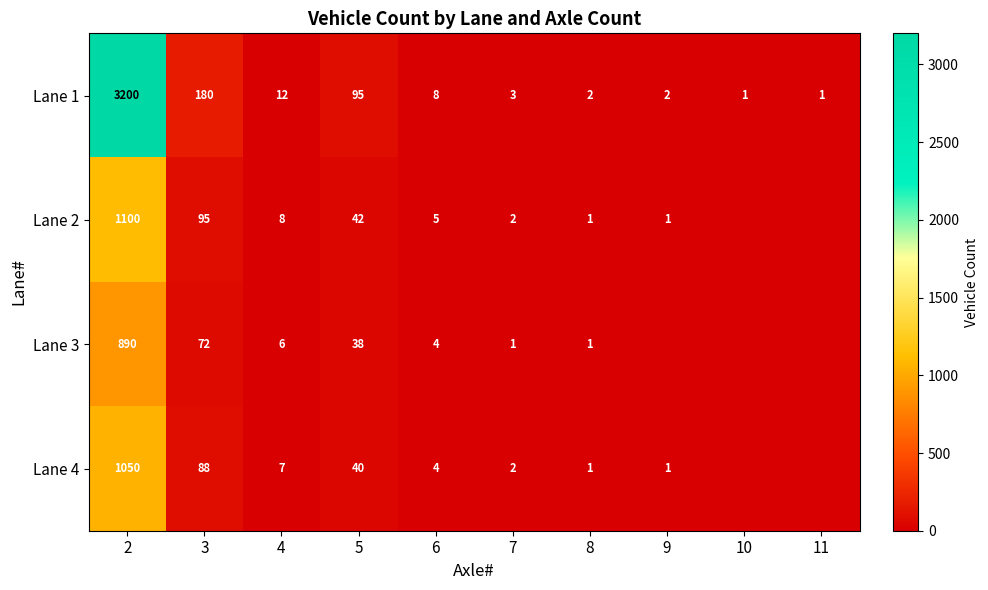

The Lane 2 series shows 5 at 4. True or false?

False